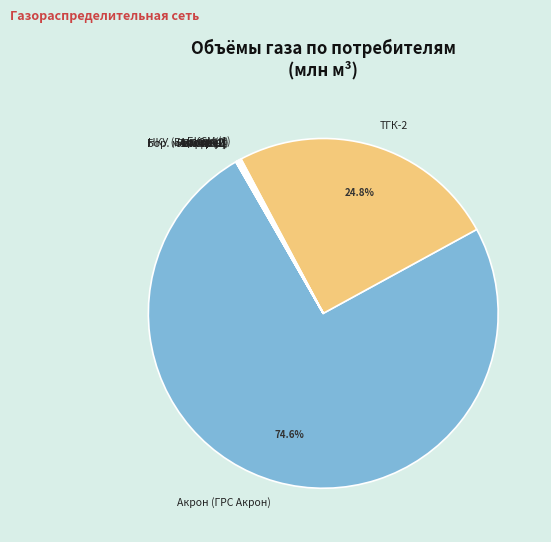

Does Акрон (ГРС Акрон) represent more than half of the total?

Yes